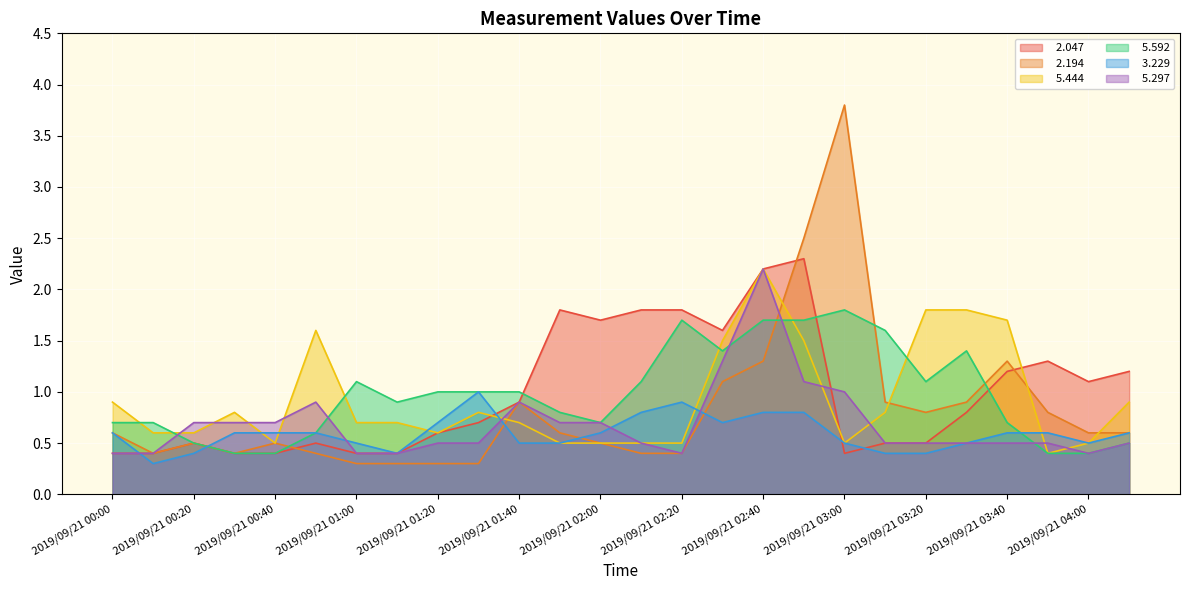

How many series are shown in this chart?

6